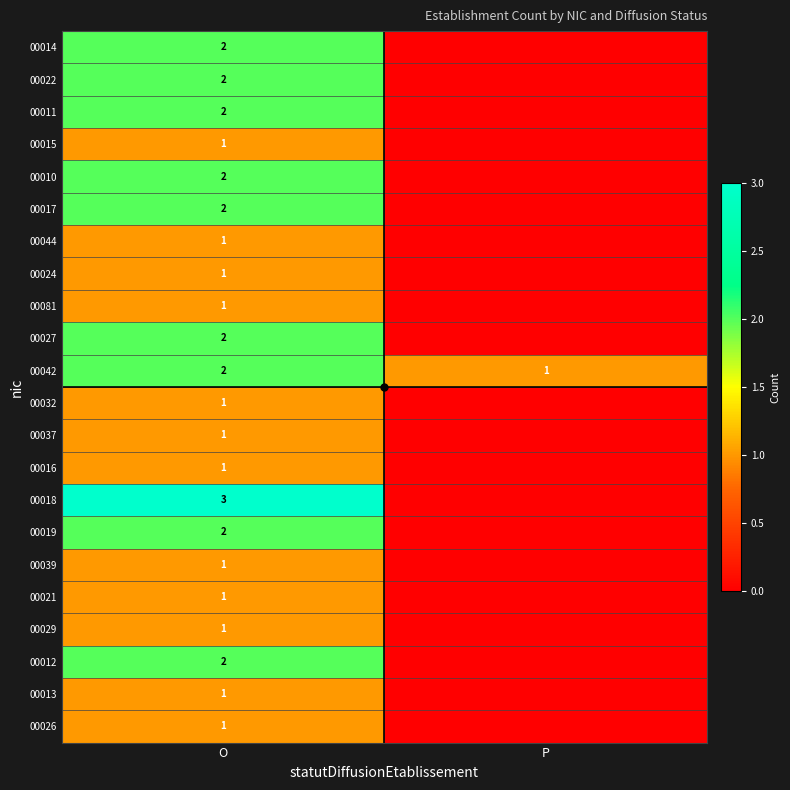

Rank the categories by 00042 value from highest to lowest.

O, P